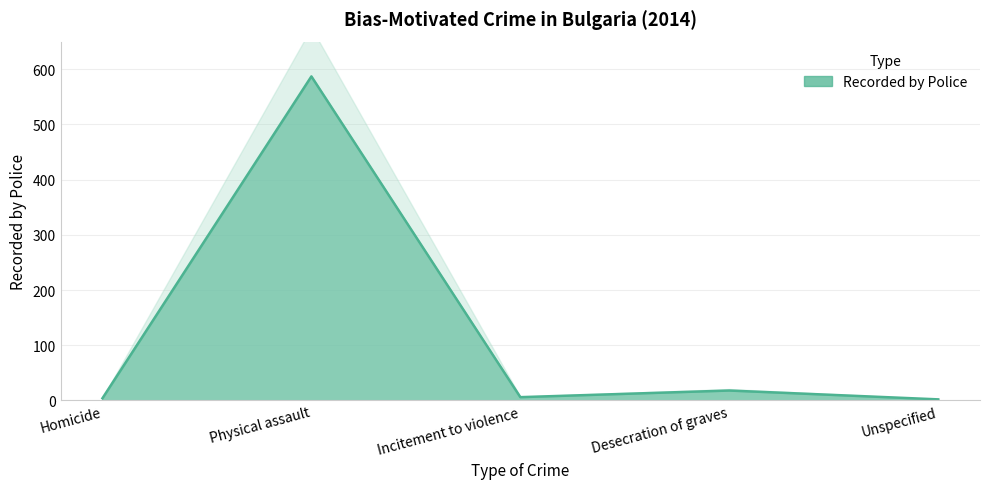

True or false: the data has more than 1 interior local peaks.

True